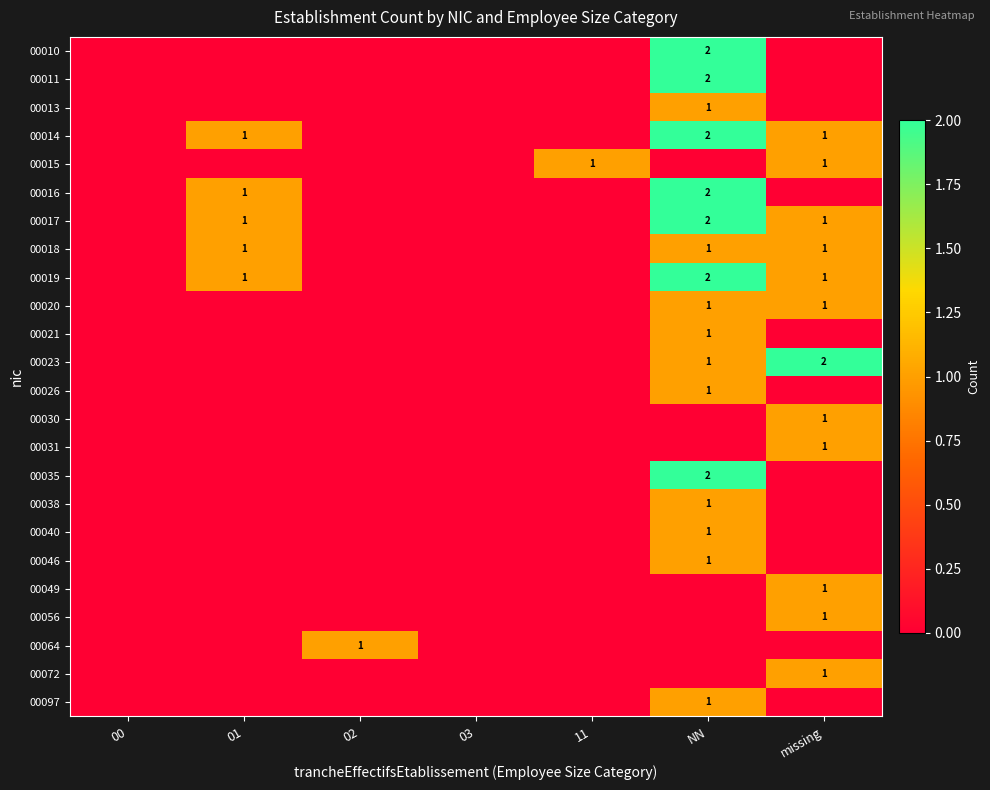

Which category has the lowest value across all series?

00